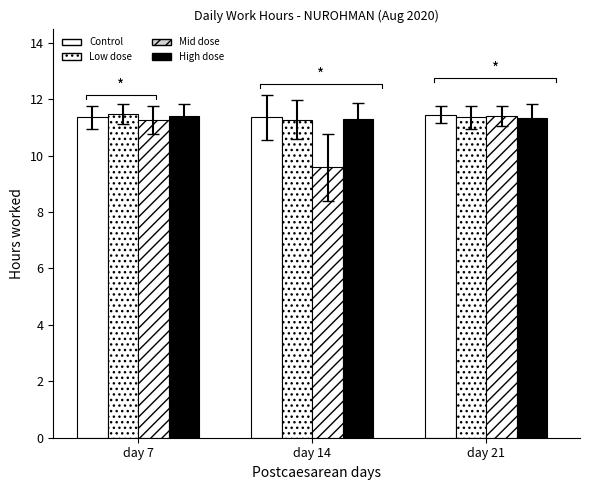

What is the spread (max minus min) of values at day 21?

0.1